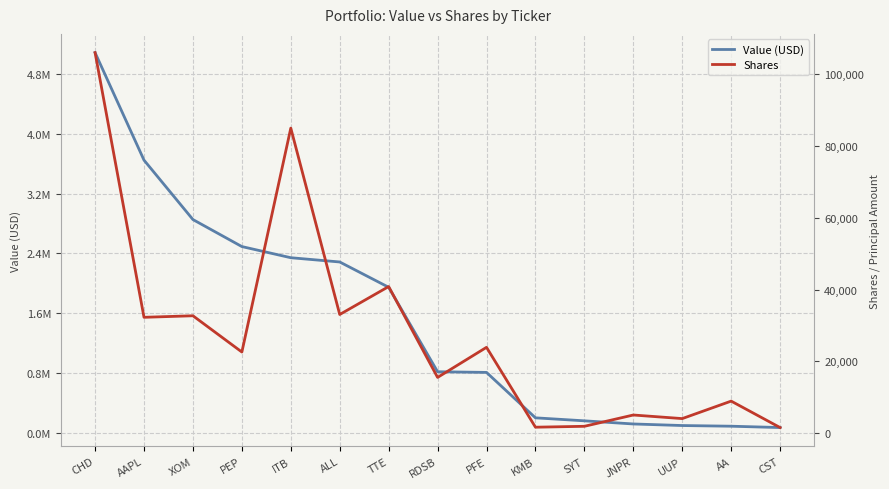

Which has a higher value, PFE or KMB?

PFE